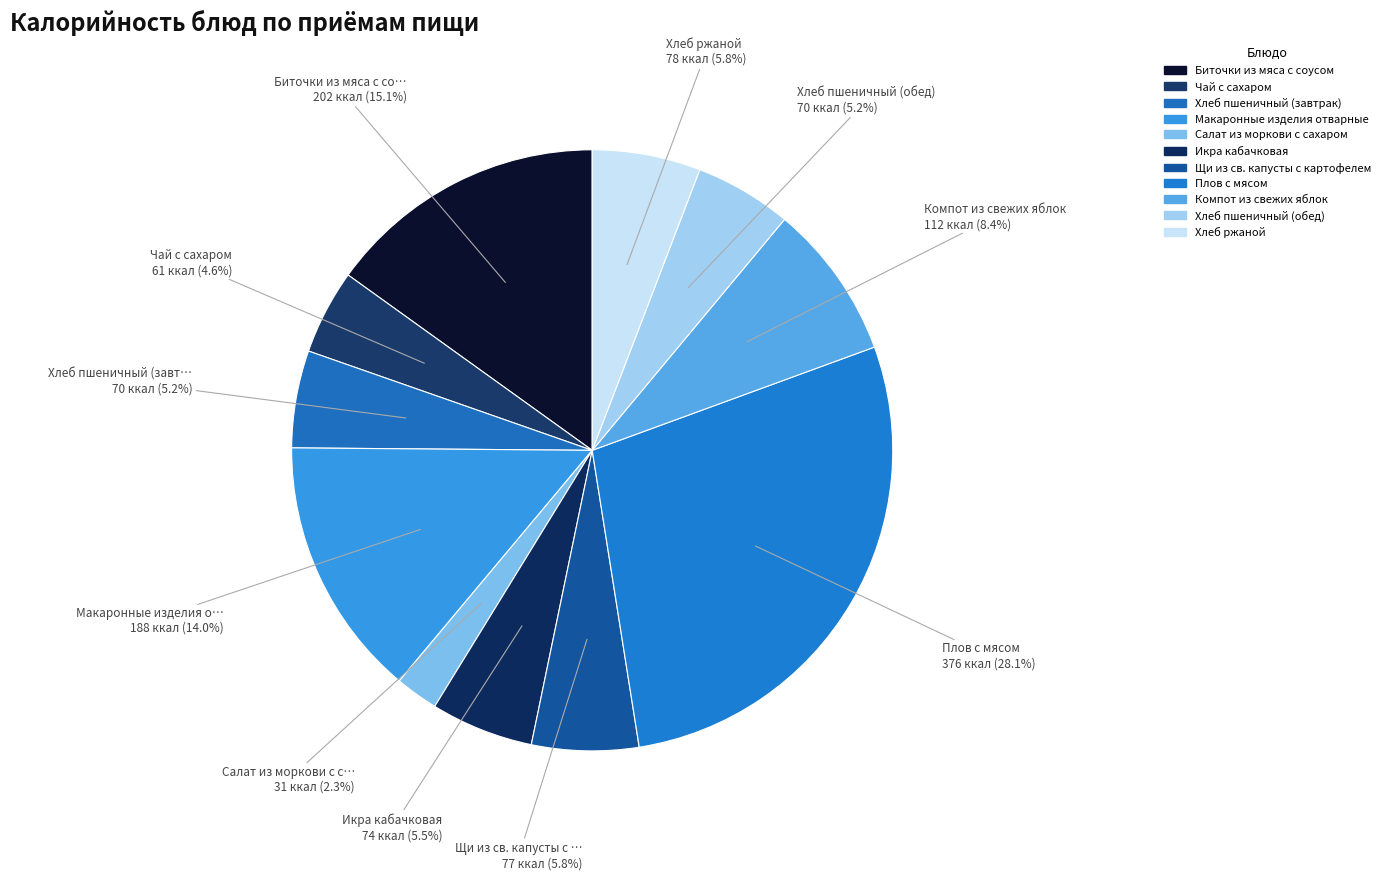

To the nearest percent, what percentage of the pie is Щи из св. капусты с картофелем?

6%